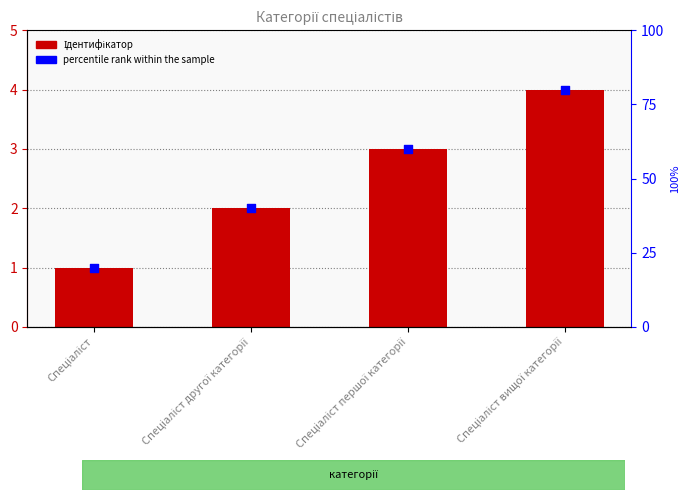

At how many categories does at least one series exceed 40?

2